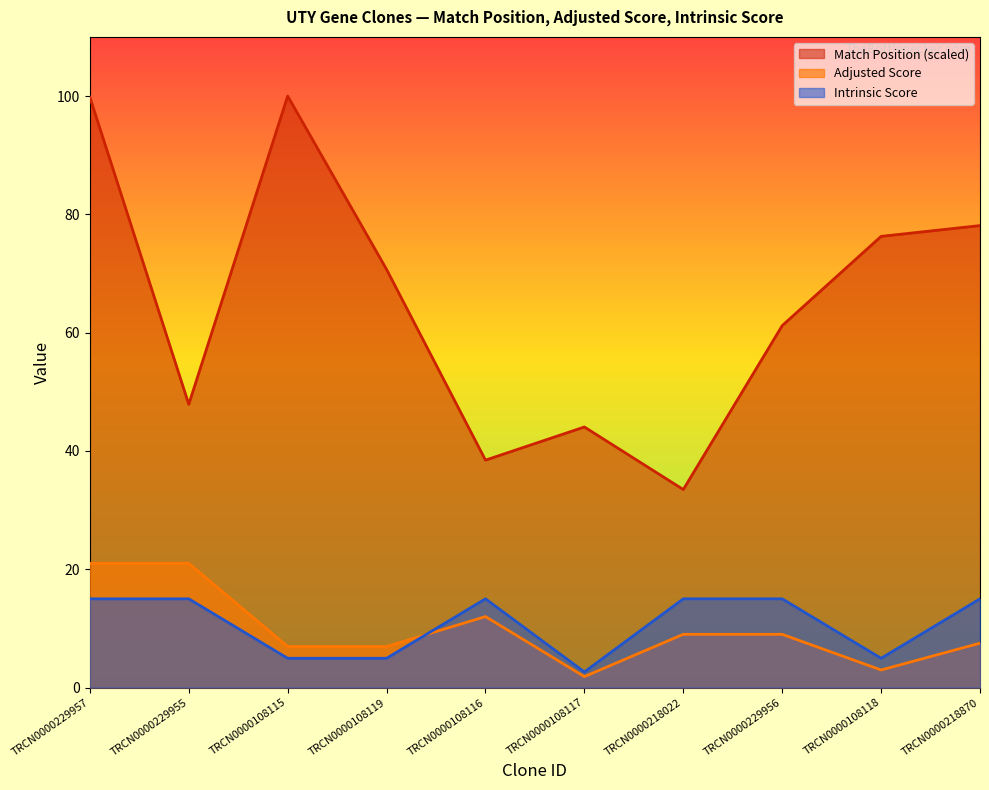

True or false: Adjusted Score and Match Position intersect in this chart.

False